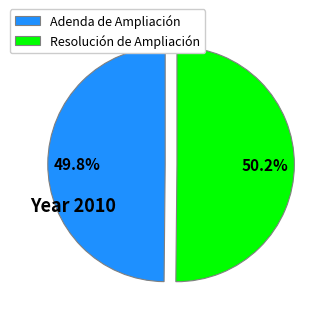

How many slices are in this pie chart?

2